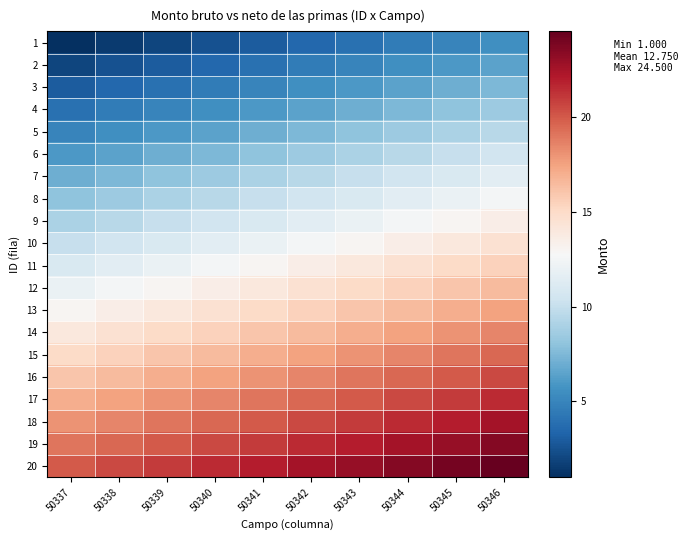

At how many categories does at least one series exceed 10?

10